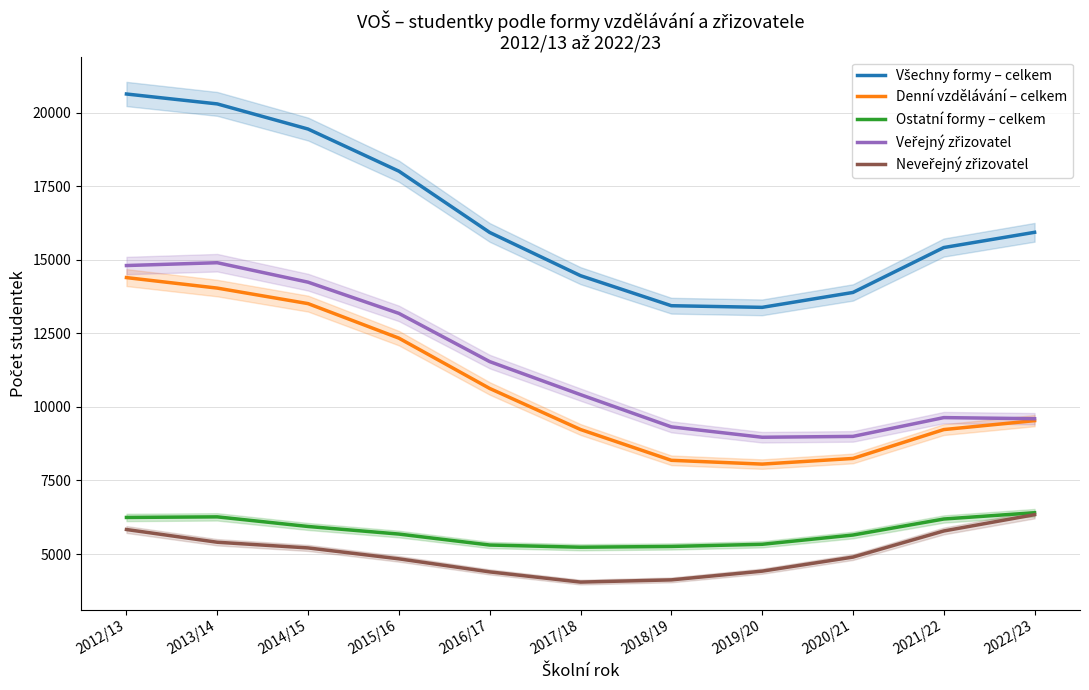

What is the label of the 6th point from the right?

2017/18